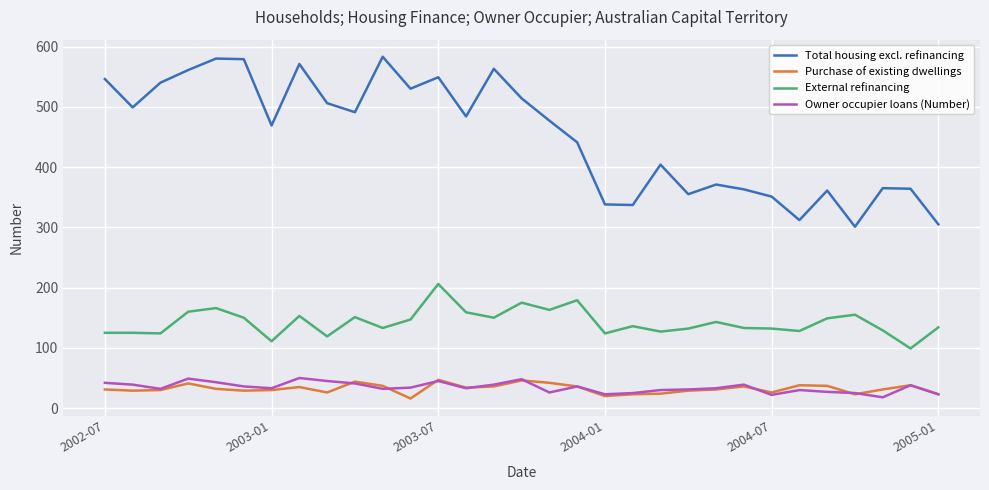

Which series has the largest range (max minus min)?

Total housing excl. refinancing